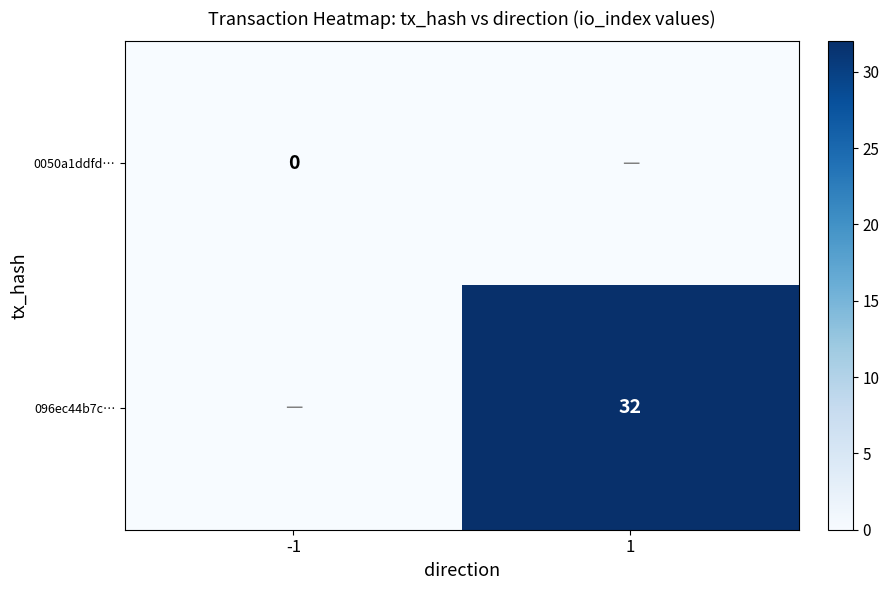

The 096ec44b7c… series shows 32 at 1. True or false?

True